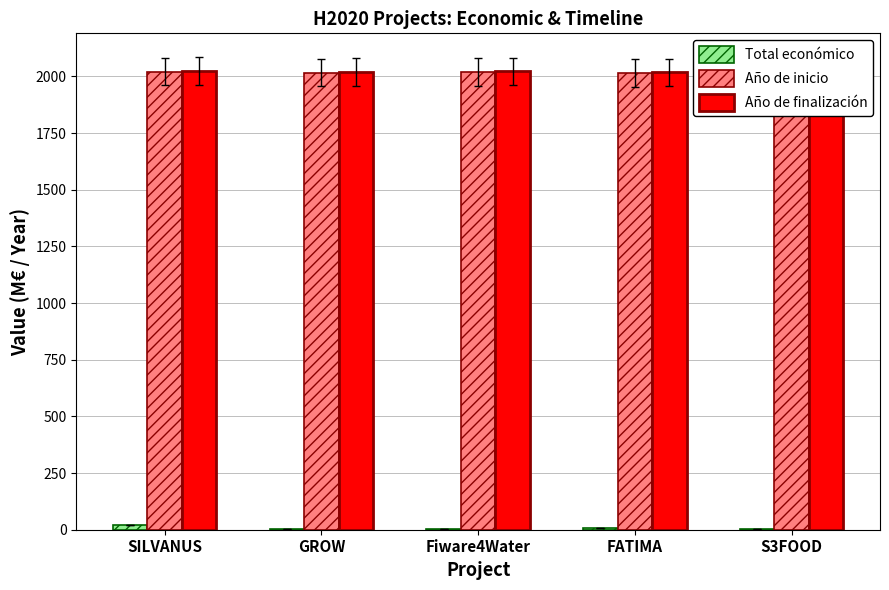

What is the sum of all Año de finalización values?

10106.0